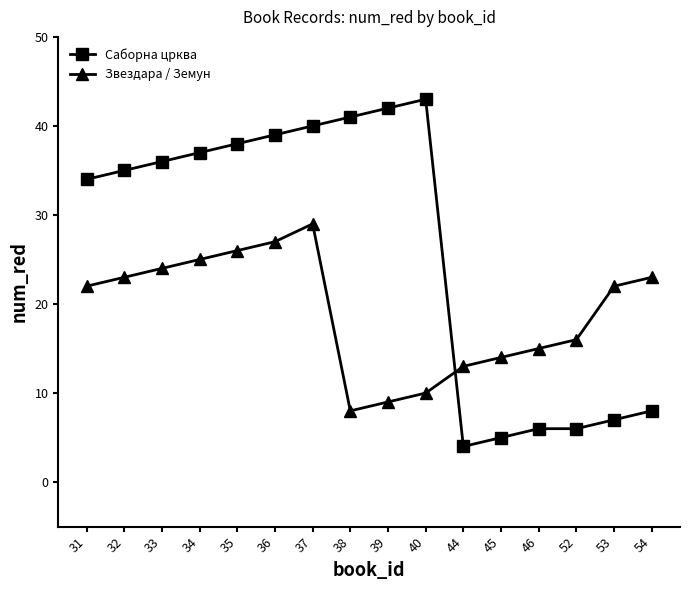

At which category does Звездара / Земун reach its first local peak?

37